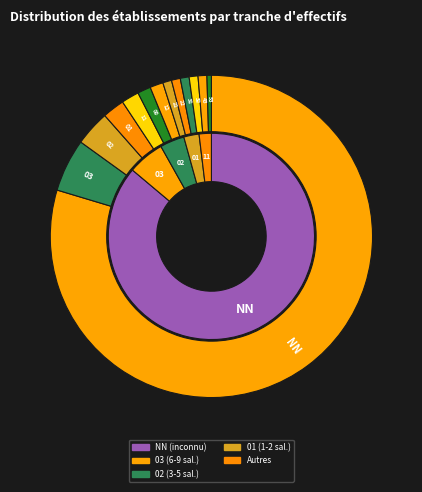

What portion of the pie excludes NN?

20.4%